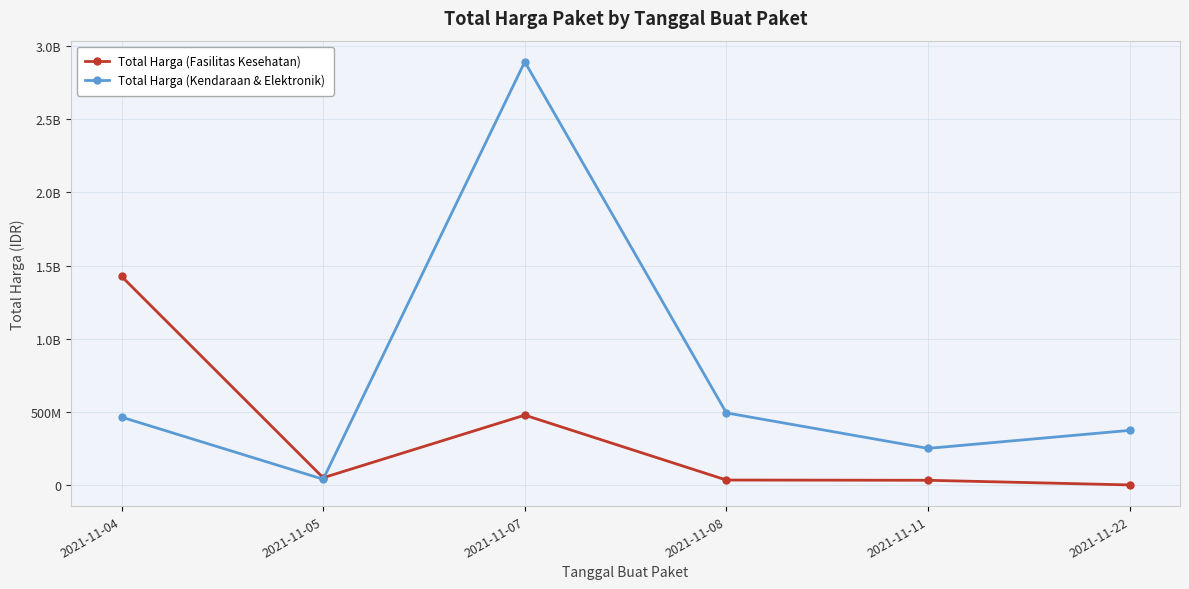

What is the value of the Total Harga (Fasilitas Kesehatan) point at the 6th from the left?

577875